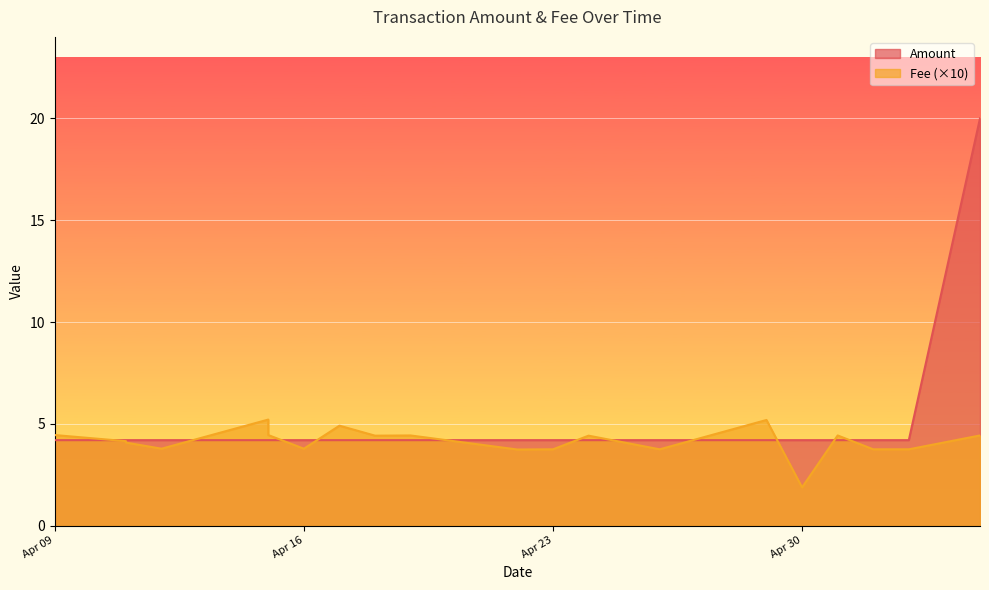

The Fee series shows 4.9 at 2024-04-17. True or false?

True